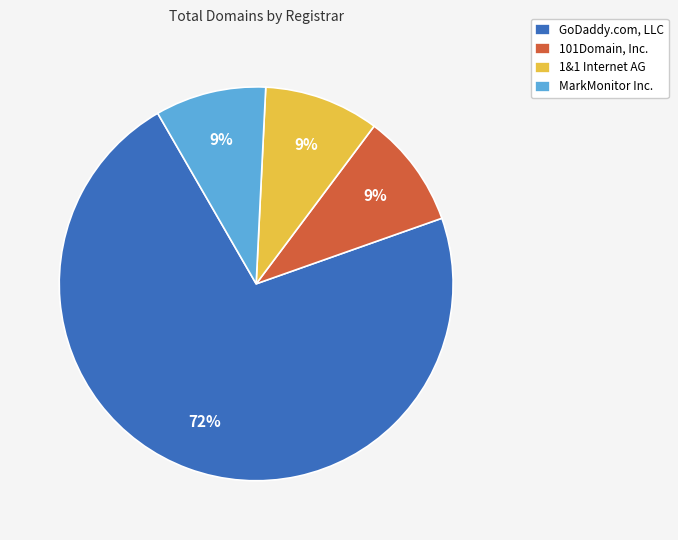

Is GoDaddy.com, LLC the majority of the pie?

Yes